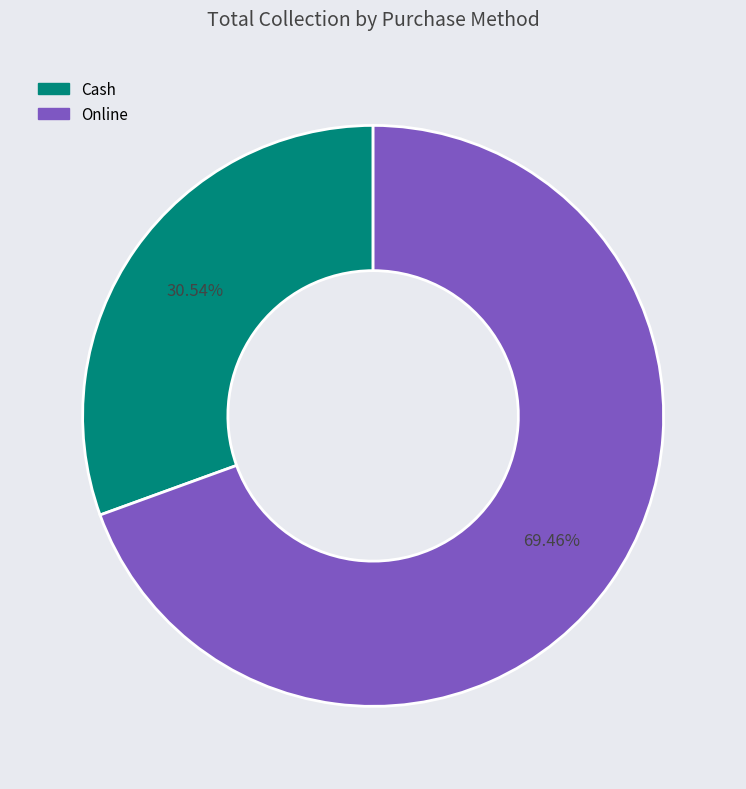

What is the largest slice in the pie chart?

Online